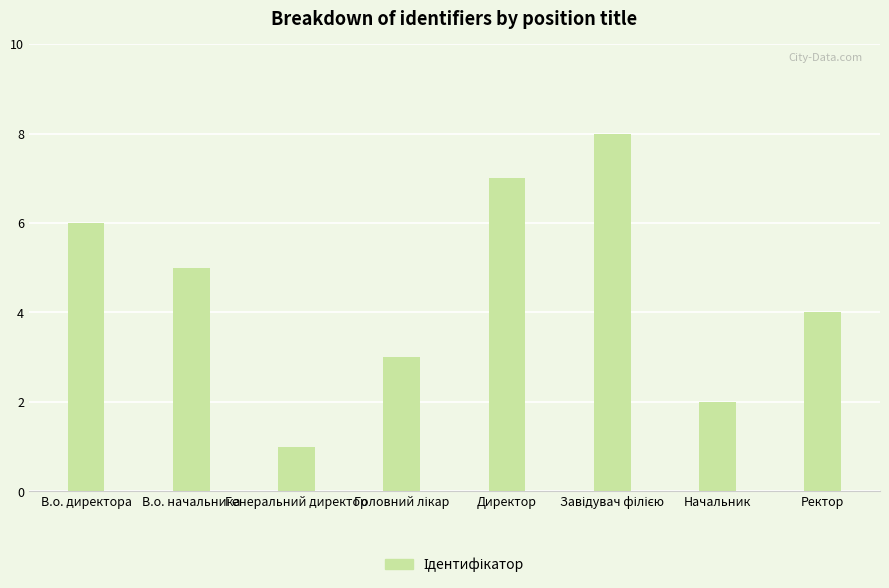

Which has a higher value, В.о. начальника or Директор?

Директор